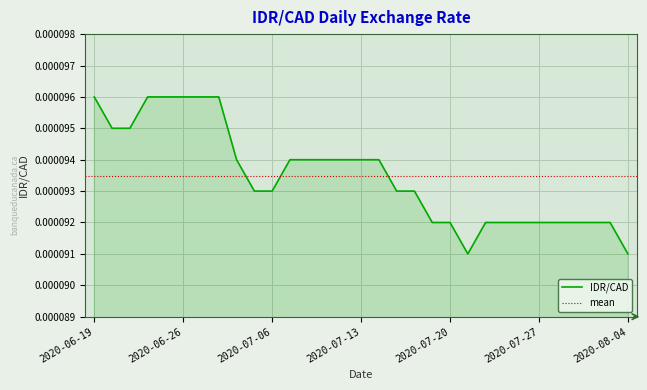

Count the number of categories in the chart.

31